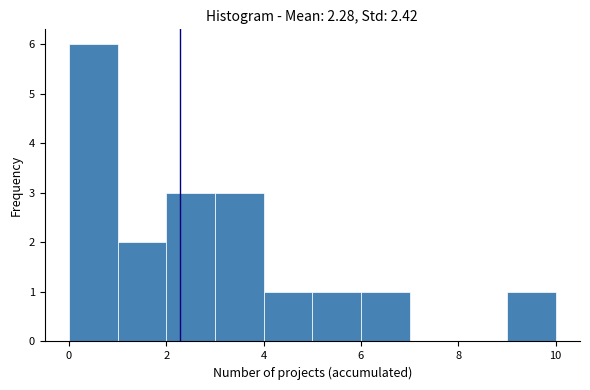

Reading left to right, transcribe this chart: for each bar, give the range it covers on the x-axis and its height. The values are not printed on the chart, so give them approximately, as read against the axis.

0 to 1: 6
1 to 2: 2
2 to 3: 3
3 to 4: 3
4 to 5: 1
5 to 6: 1
6 to 7: 1
7 to 8: 0
8 to 9: 0
9 to 10: 1